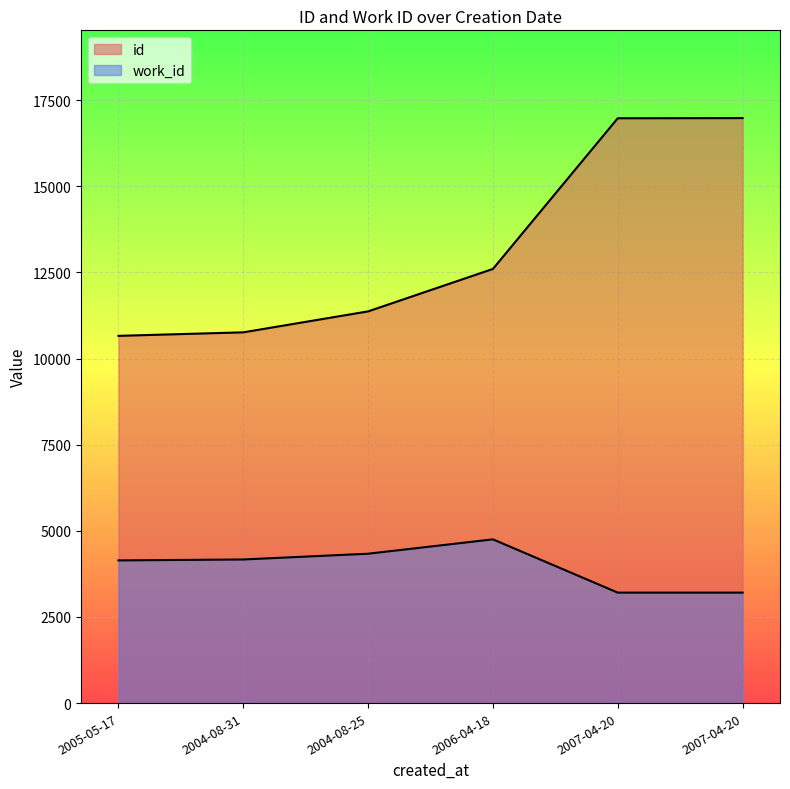

At how many categories does at least one series exceed 10865?

4